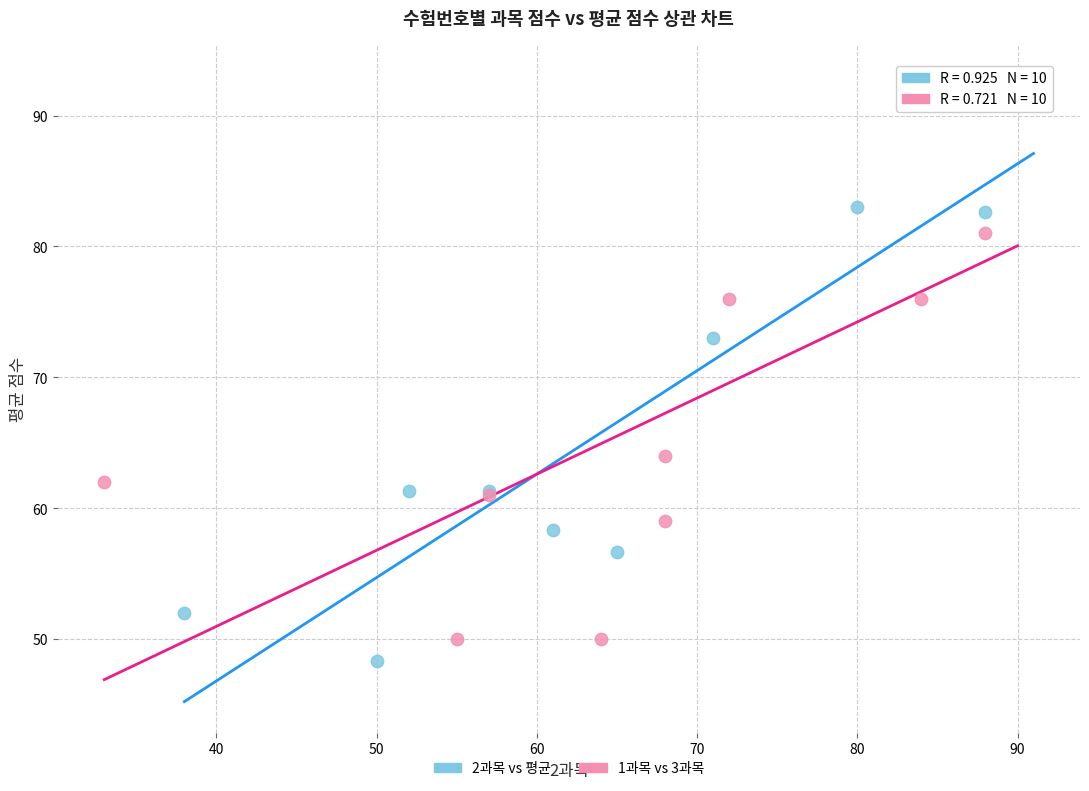

What are all the series names shown in the legend?

2과목 vs 평균, 1과목 vs 3과목